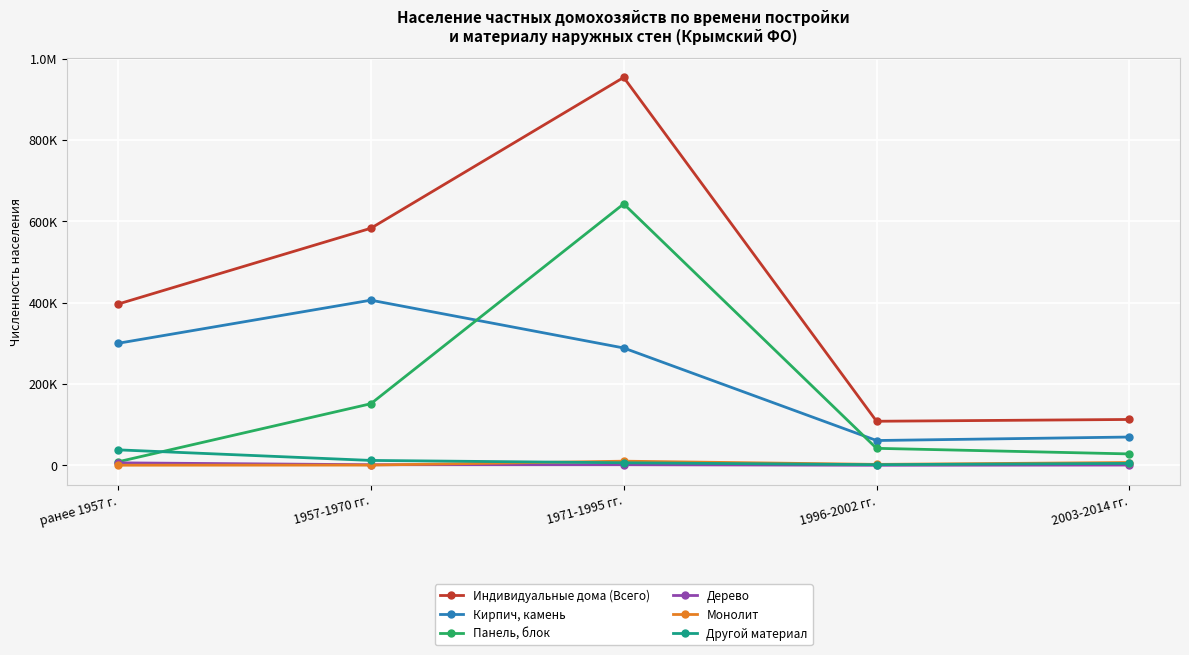

What are all the series names shown in the legend?

Индивидуальные дома (Всего), Кирпич, камень, Панель, блок, Дерево, Монолит, Другой материал